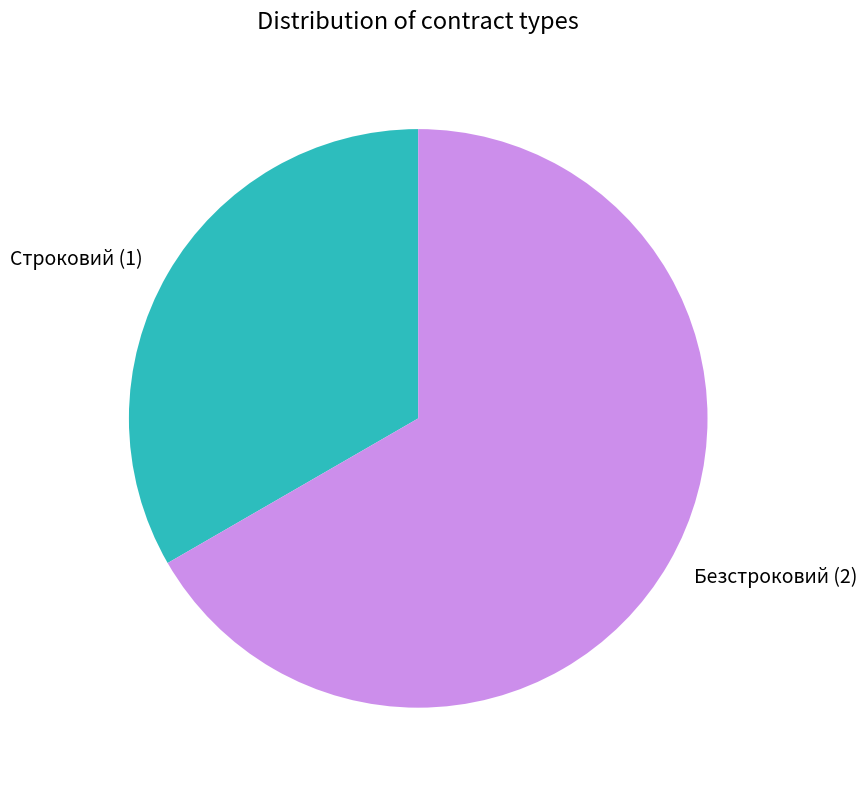

What is the smallest slice in the pie chart?

Строковий